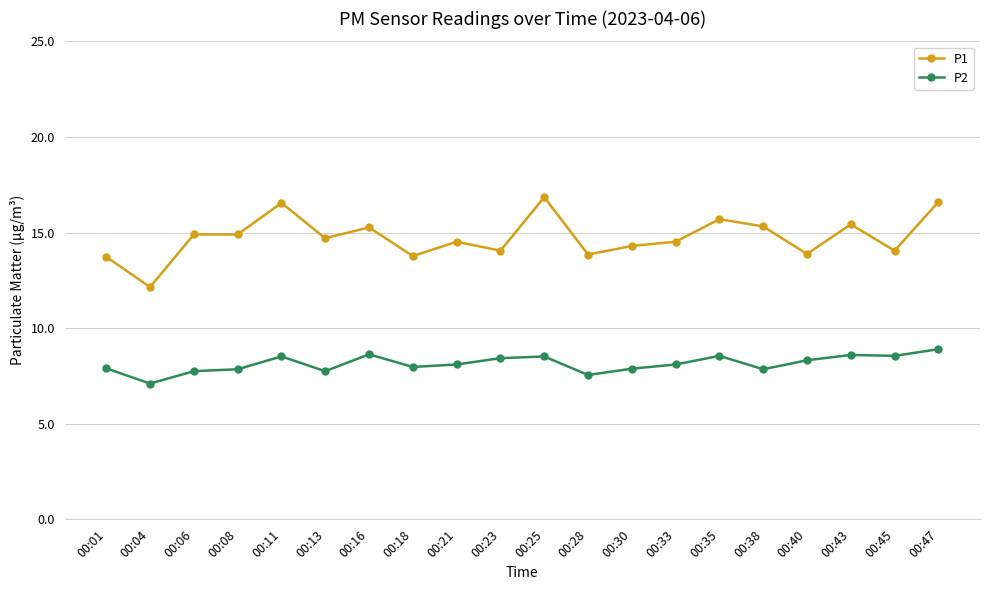

How many lines are shown in the chart?

2